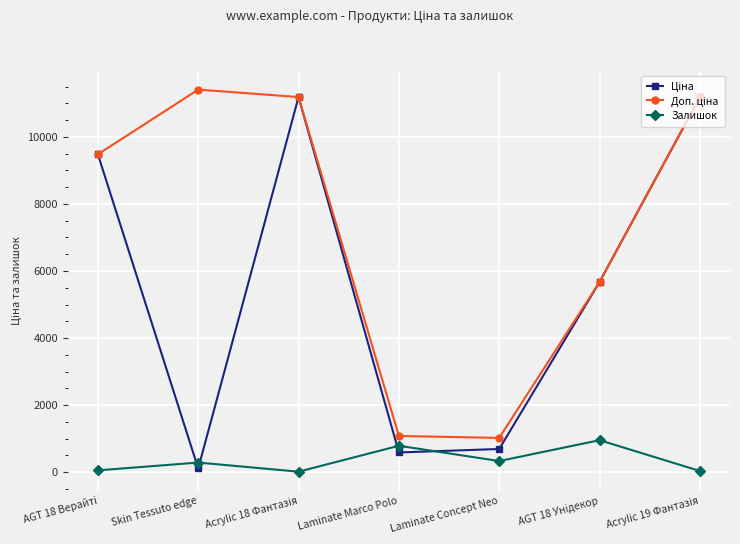

The value of Залишок at Skin Tessuto edge is 289.0. True or false?

True